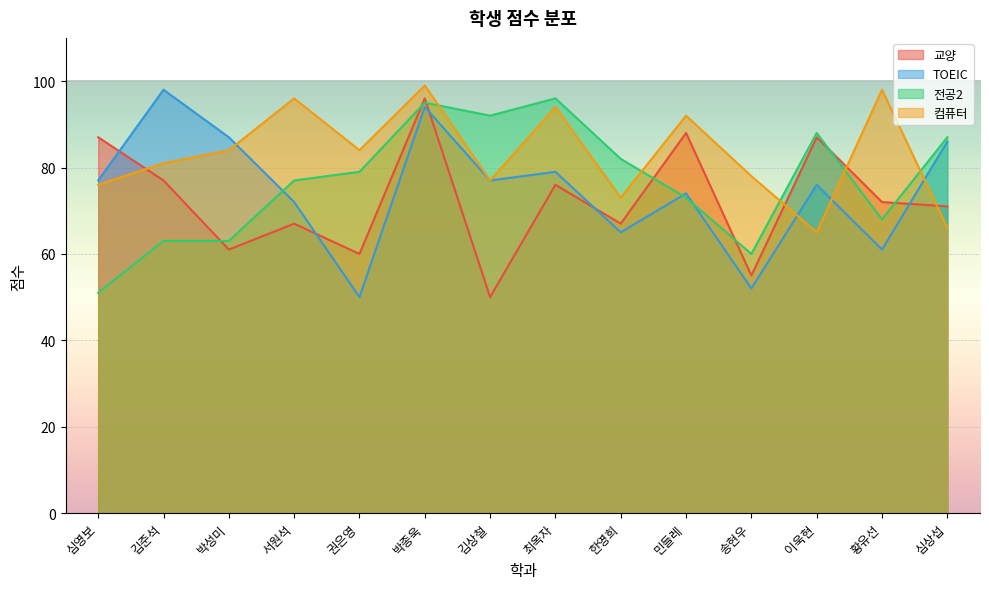

What is the sum of the 전공2 values at 심영보 and 김준석?

114